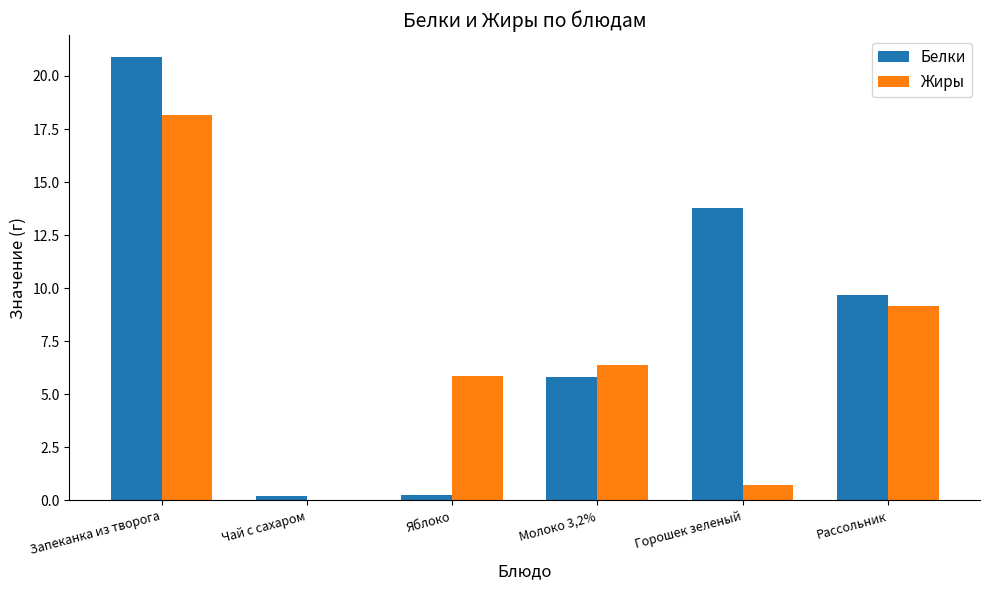

What is the approximate value of Жиры at Горошек зеленый?

0.7